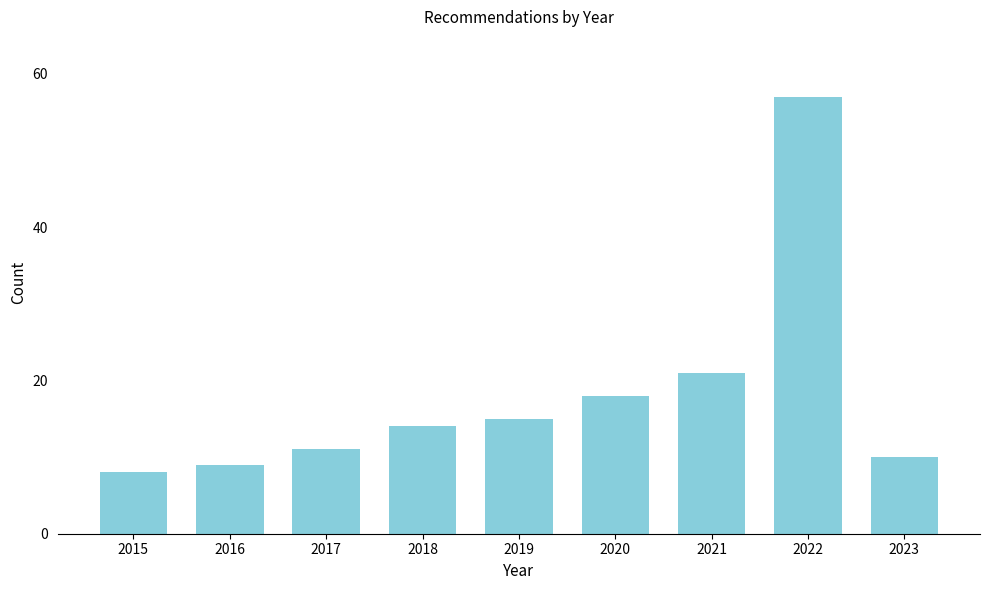

Reading left to right, extract all data points from this chart.

8	9	11	14	15	18	21	57	10